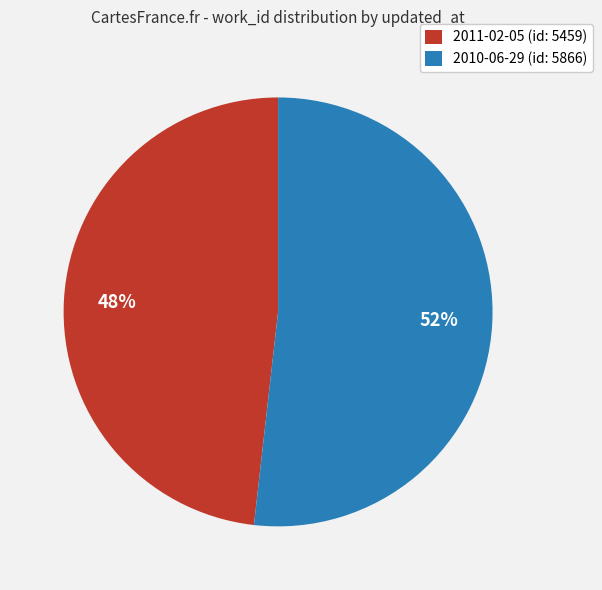

To the nearest percent, what is the difference between the 2010-06-29 and 2011-02-05 slice percentages?

4%